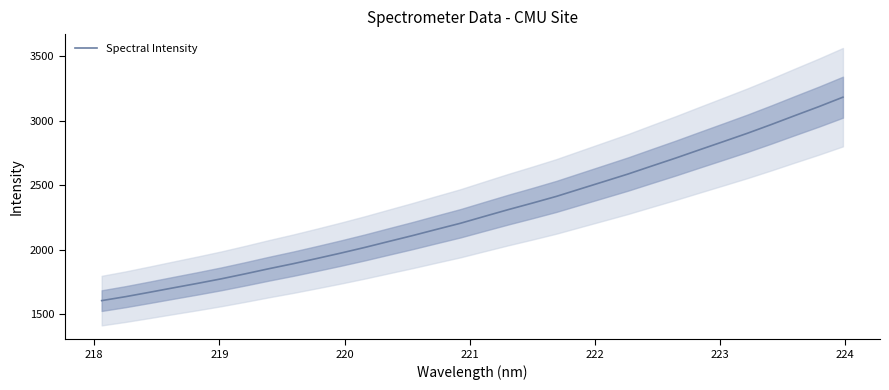

How many data points are less than 2257?

16